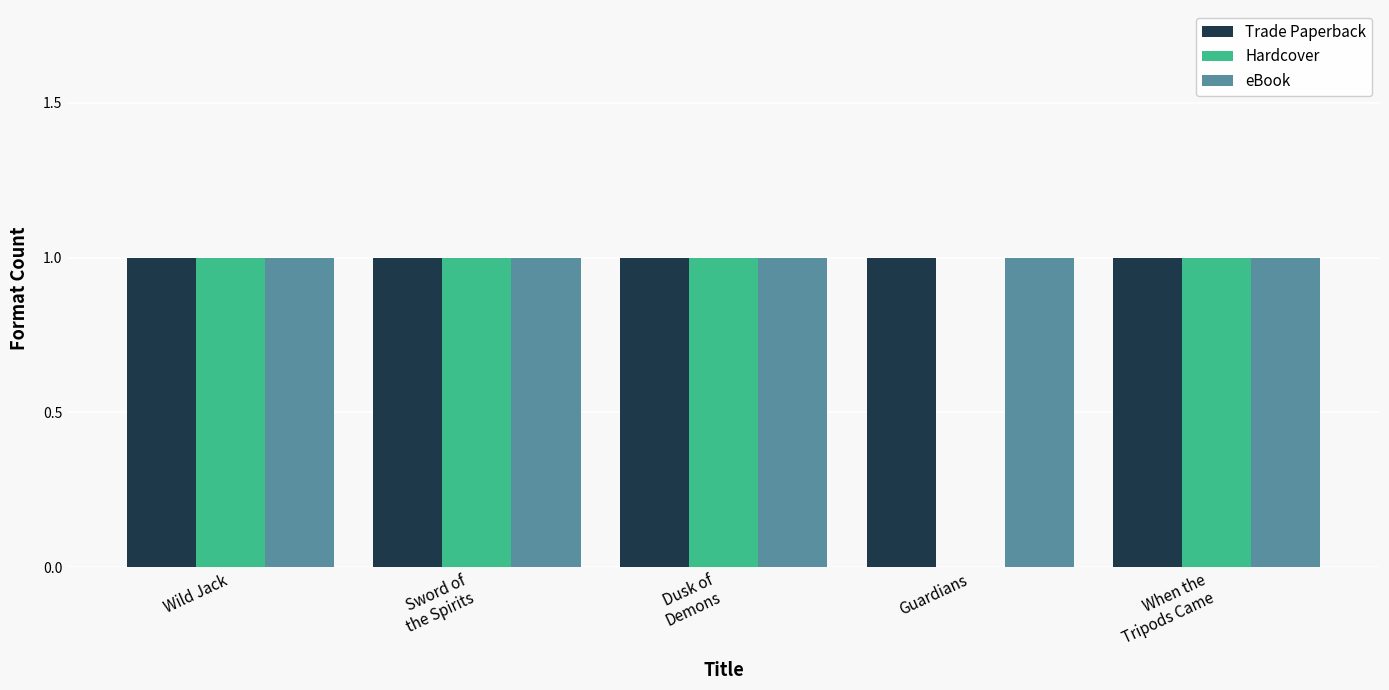

Which series changed the most between Dusk of
Demons and Guardians?

Hardcover